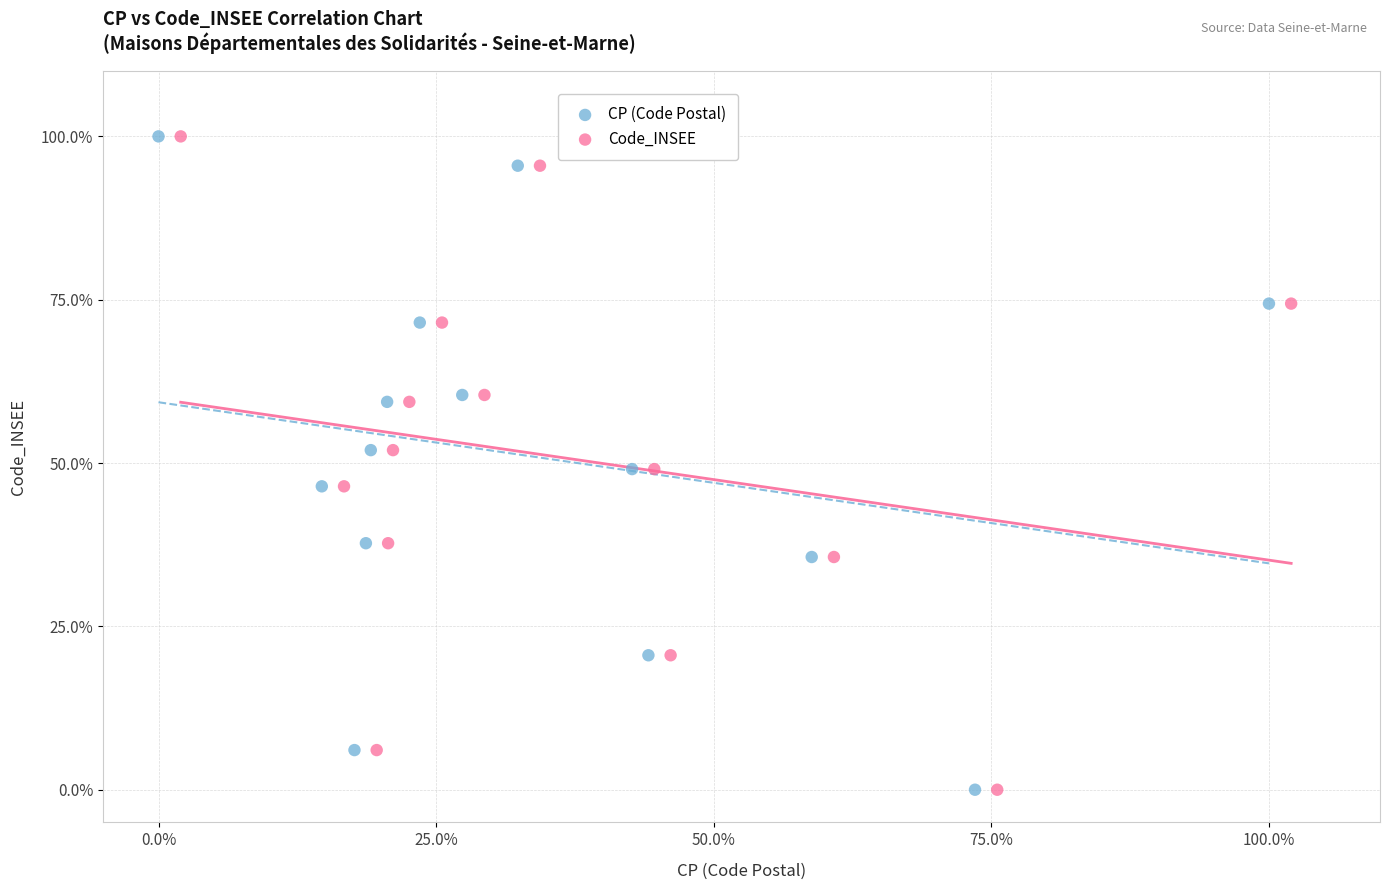

What are all the series names shown in the legend?

CP (Code Postal), Code_INSEE